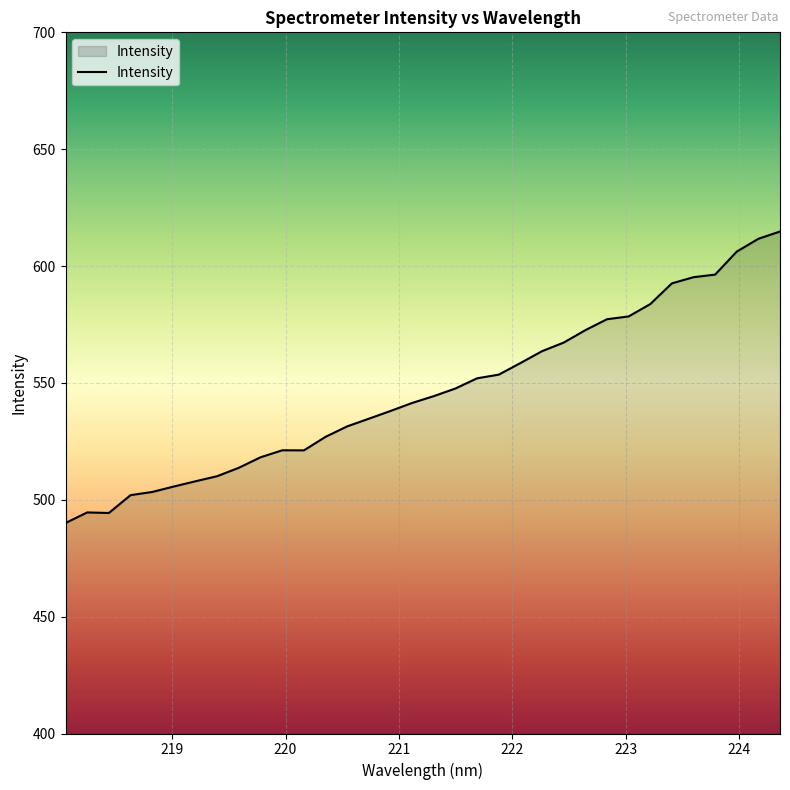

What is the difference between the maximum and minimum values?

124.7